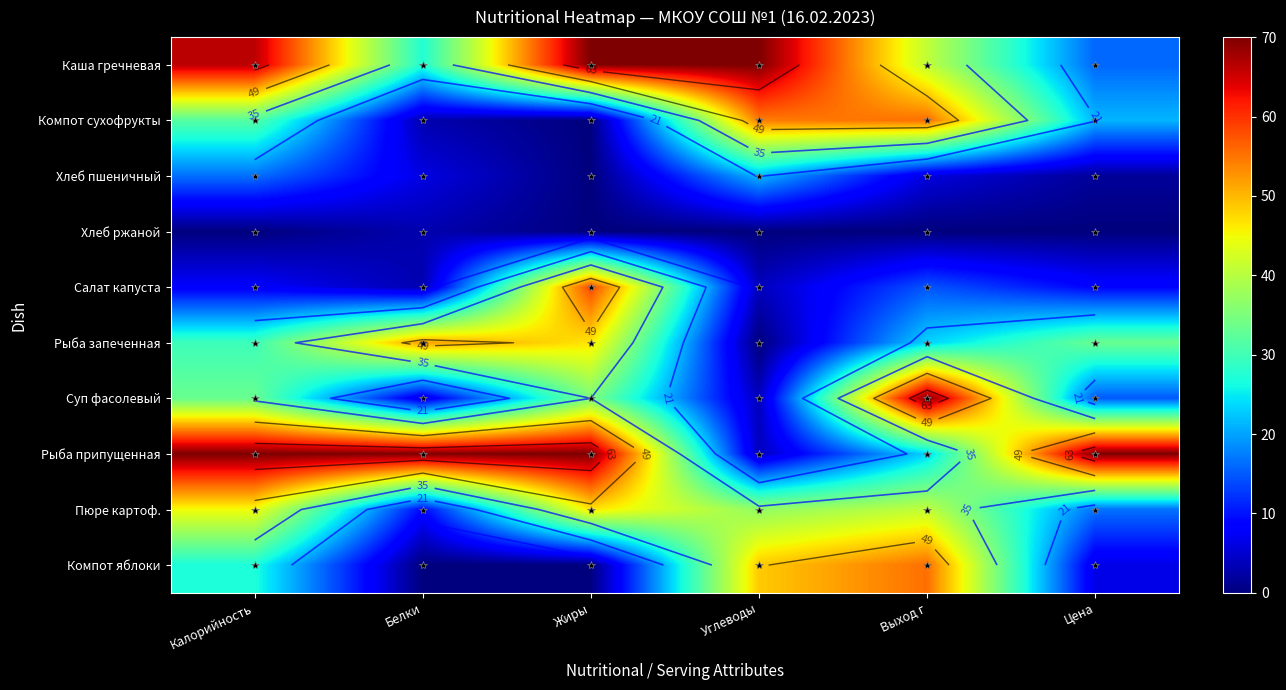

At which label is Компот сухофрукты closest to 0?

Жиры